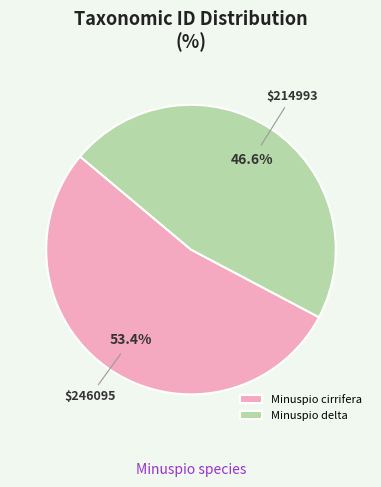

What is the total percentage of Minuspio delta and Minuspio cirrifera?

100.0%